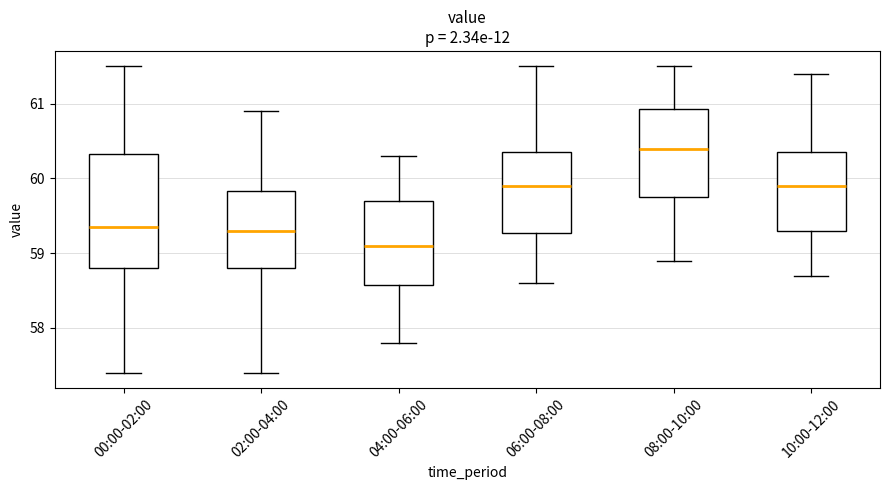

Reading left to right, transcribe this box plot: for each box, give where its median line is, the range the box spans, and where its two whiskers end, as read against the y-axis. The values are not printed on the chart, so give them approximately, as read against the axis.

00:00-02:00: median 59.4, box 58.8 to 60.3, whiskers 57.4 to 61.5
02:00-04:00: median 59.3, box 58.8 to 59.8, whiskers 57.4 to 60.9
04:00-06:00: median 59.1, box 58.6 to 59.7, whiskers 57.8 to 60.3
06:00-08:00: median 59.9, box 59.3 to 60.4, whiskers 58.6 to 61.5
08:00-10:00: median 60.4, box 59.8 to 60.9, whiskers 58.9 to 61.5
10:00-12:00: median 59.9, box 59.3 to 60.4, whiskers 58.7 to 61.4